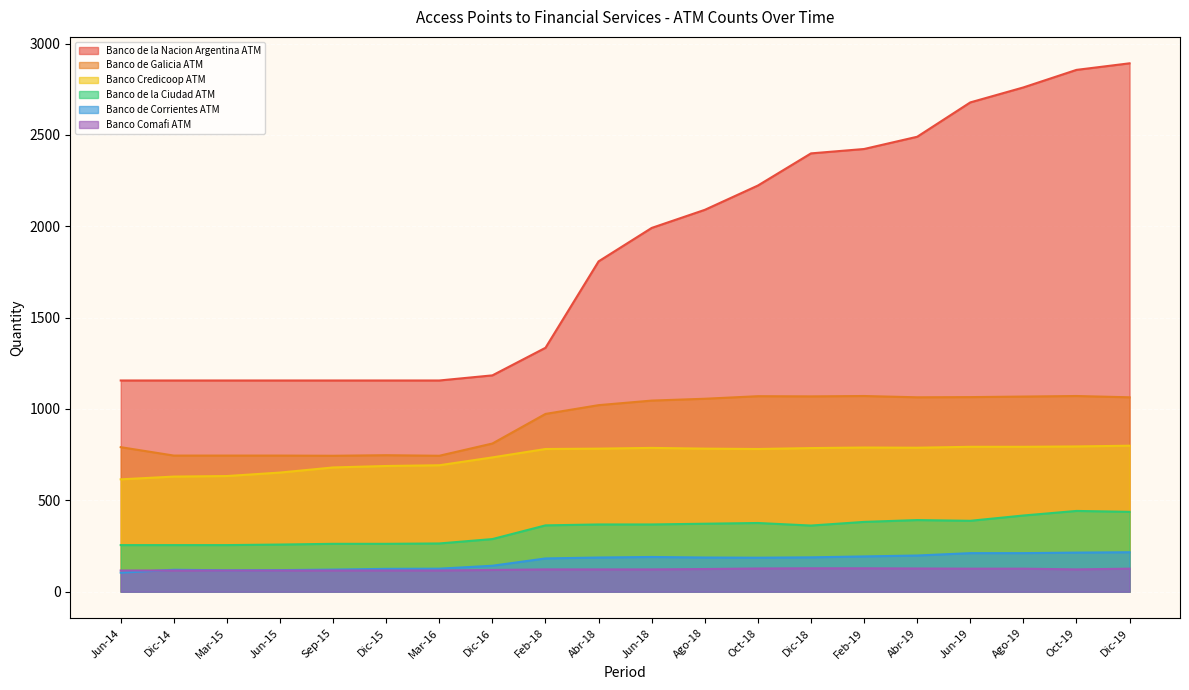

Reading left to right, list all the values displayed in this chart.

Banco de la Nacion Argentina ATM: Jun-14=1156	Dic-14=1156	Mar-15=1156	Jun-15=1156	Sep-15=1156	Dic-15=1156	Mar-16=1156	Dic-16=1184	Feb-18=1335	Abr-18=1808	Jun-18=1991	Ago-18=2090	Oct-18=2223	Dic-18=2399	Feb-19=2423	Abr-19=2490	Jun-19=2678	Ago-19=2760	Oct-19=2856	Dic-19=2892
Banco de Galicia ATM: Jun-14=791	Dic-14=745	Mar-15=745	Jun-15=745	Sep-15=744	Dic-15=747	Mar-16=744	Dic-16=811	Feb-18=973	Abr-18=1021	Jun-18=1046	Ago-18=1056	Oct-18=1070	Dic-18=1069	Feb-19=1071	Abr-19=1064	Jun-19=1065	Ago-19=1068	Oct-19=1071	Dic-19=1064
Banco Credicoop ATM: Jun-14=615	Dic-14=630	Mar-15=633	Jun-15=652	Sep-15=680	Dic-15=688	Mar-16=692	Dic-16=735	Feb-18=781	Abr-18=783	Jun-18=787	Ago-18=783	Oct-18=781	Dic-18=786	Feb-19=789	Abr-19=788	Jun-19=793	Ago-19=793	Oct-19=795	Dic-19=799
Banco de la Ciudad ATM: Jun-14=255	Dic-14=255	Mar-15=255	Jun-15=258	Sep-15=262	Dic-15=262	Mar-16=264	Dic-16=288	Feb-18=363	Abr-18=368	Jun-18=368	Ago-18=372	Oct-18=376	Dic-18=362	Feb-19=382	Abr-19=392	Jun-19=388	Ago-19=417	Oct-19=442	Dic-19=437
Banco de Corrientes ATM: Jun-14=104	Dic-14=120	Mar-15=117	Jun-15=118	Sep-15=121	Dic-15=125	Mar-16=126	Dic-16=142	Feb-18=182	Abr-18=187	Jun-18=190	Ago-18=187	Oct-18=186	Dic-18=188	Feb-19=193	Abr-19=198	Jun-19=211	Ago-19=211	Oct-19=214	Dic-19=216
Banco Comafi ATM: Jun-14=116	Dic-14=116	Mar-15=116	Jun-15=116	Sep-15=116	Dic-15=116	Mar-16=116	Dic-16=119	Feb-18=122	Abr-18=122	Jun-18=122	Ago-18=124	Oct-18=127	Dic-18=128	Feb-19=128	Abr-19=127	Jun-19=126	Ago-19=126	Oct-19=122	Dic-19=126